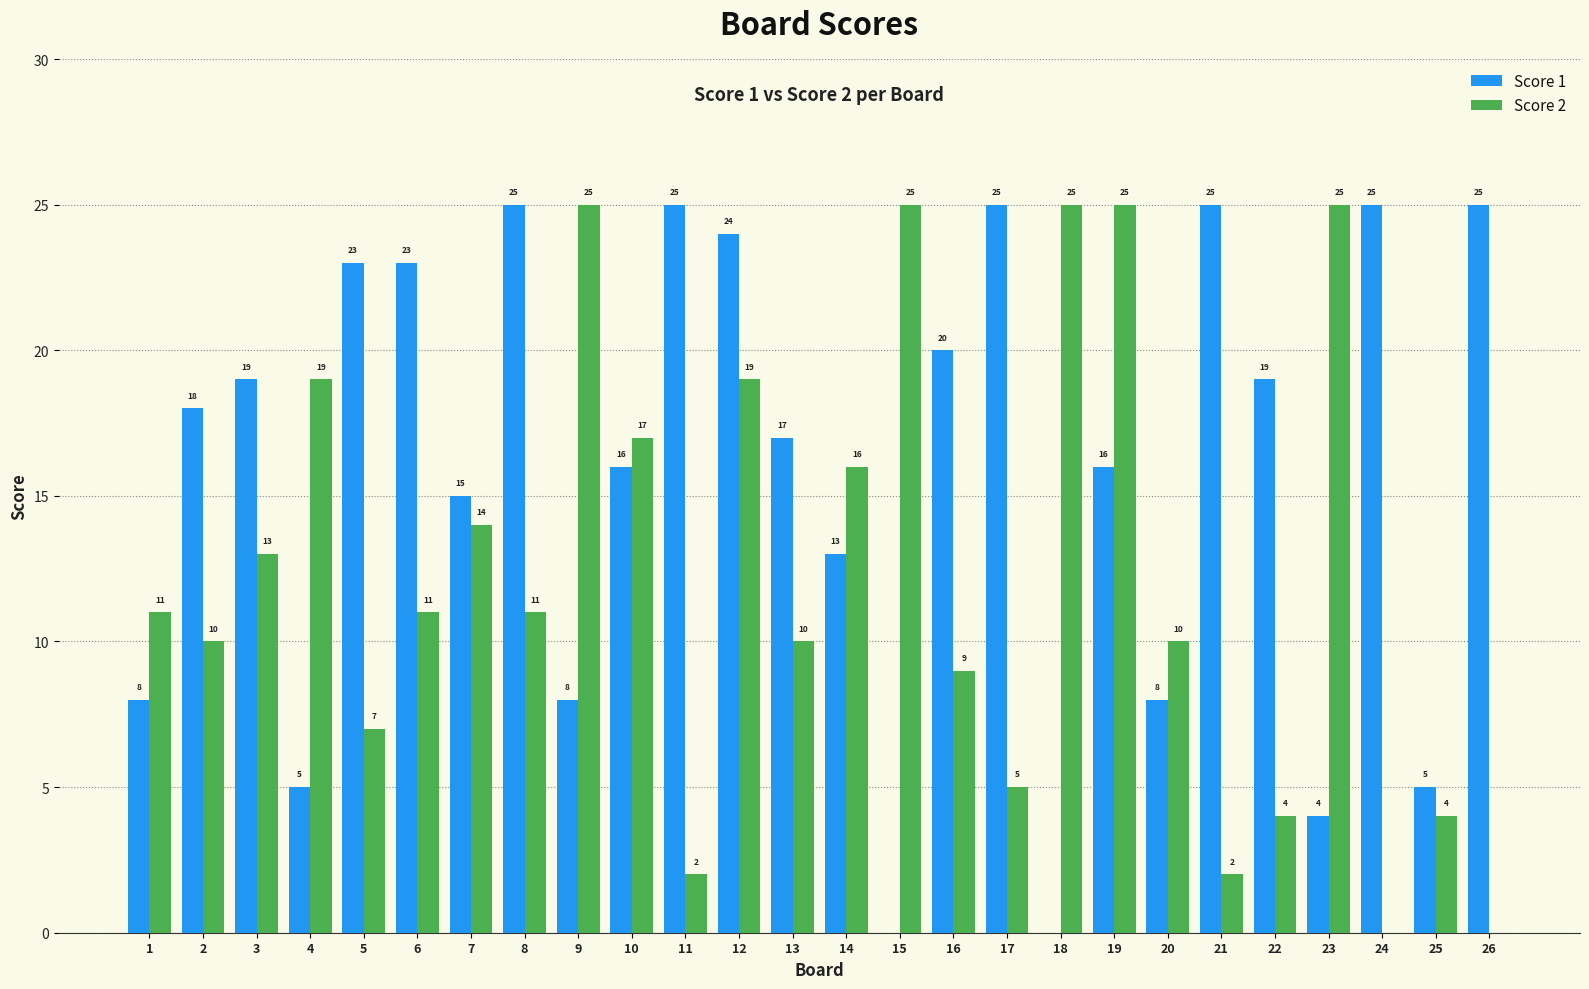

What value does the Score 1 series have at 25?

5